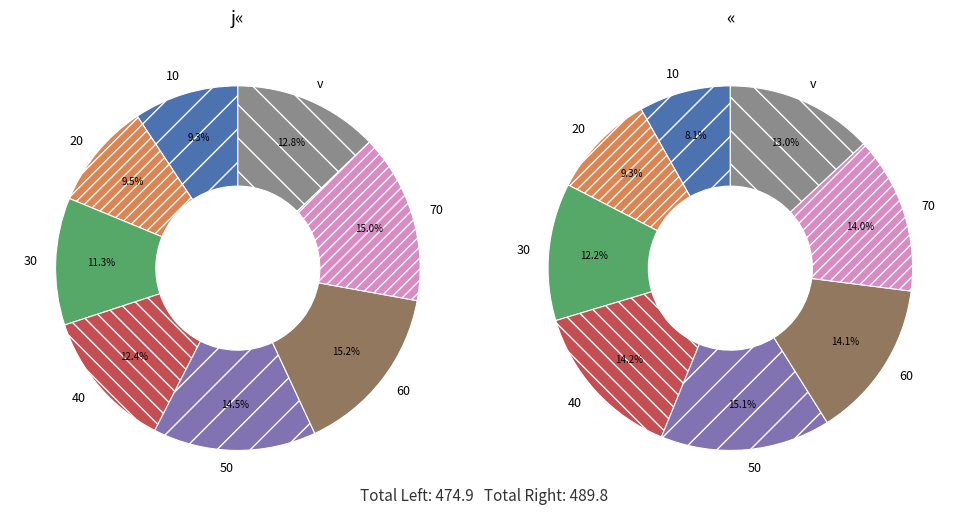

Which category has the biggest portion of the pie?

50